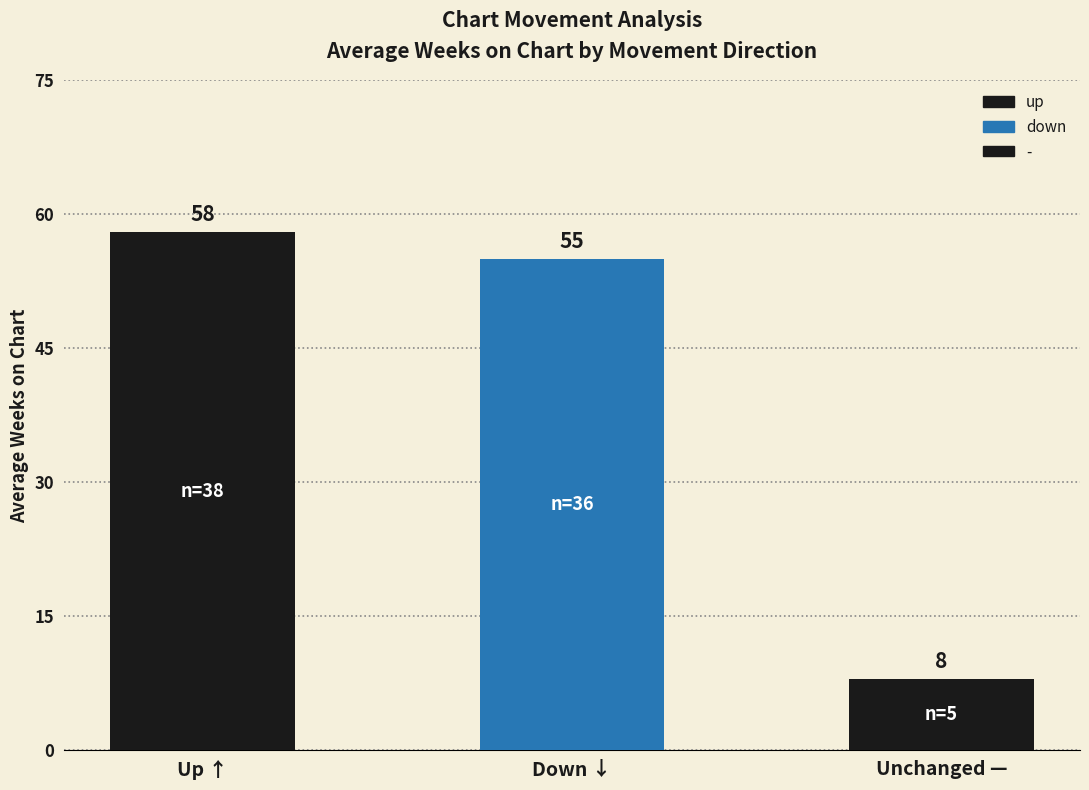

How many values are below 55?

1